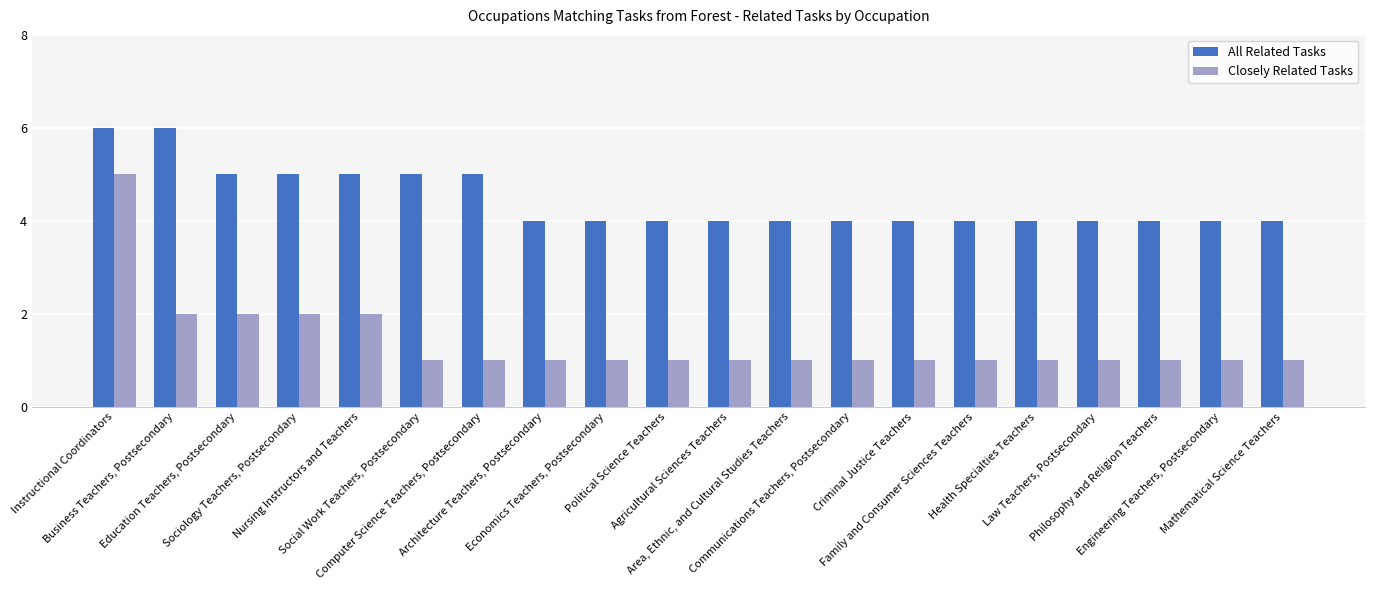

What is the sum of all Closely Related Tasks values?

28